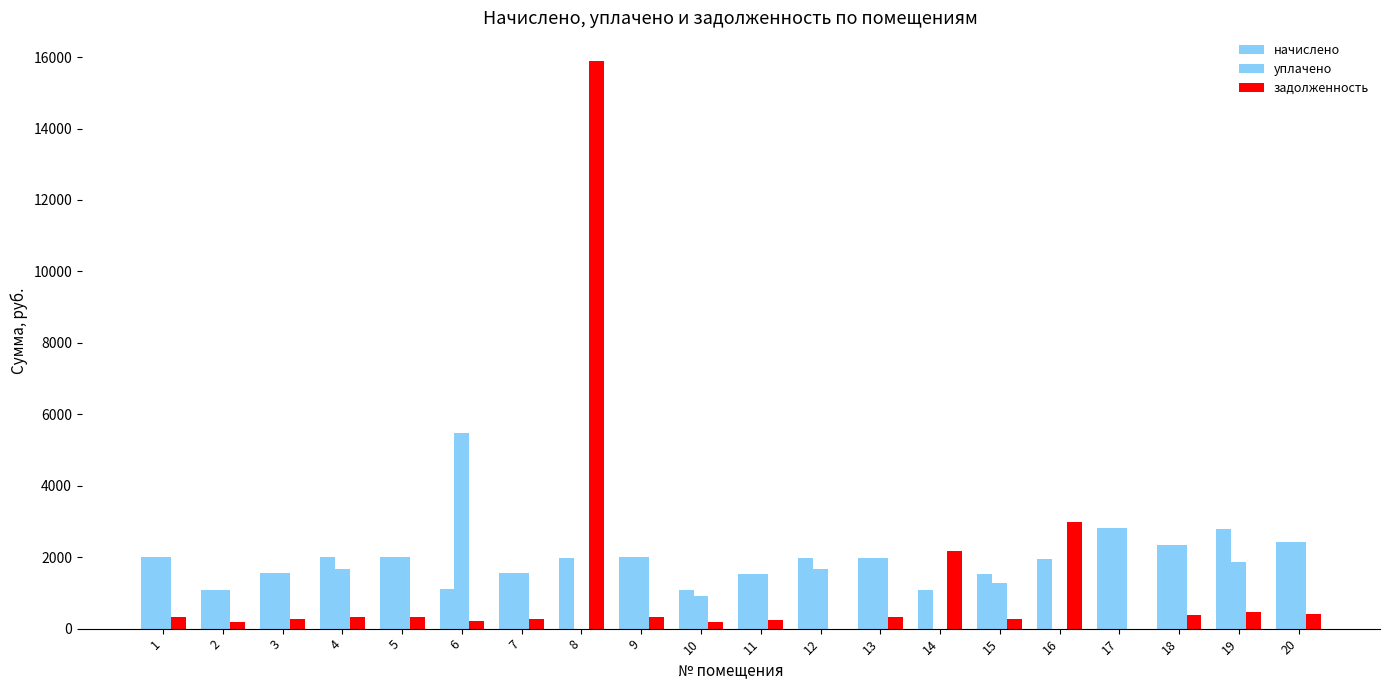

True or false: начислено has a value of 1532.8 at 11.

True